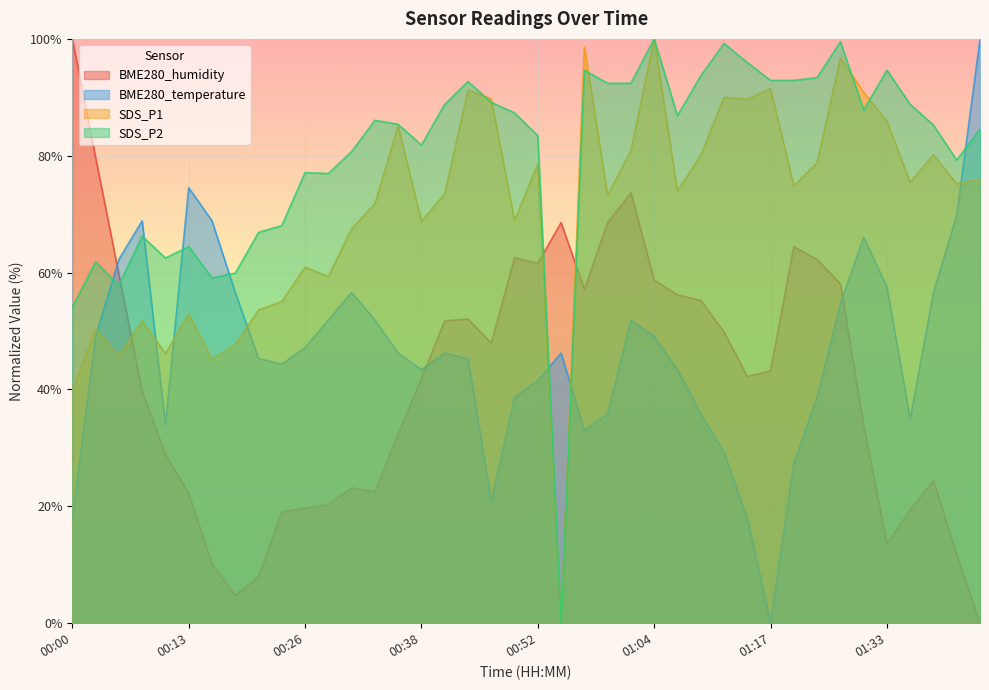

Reading right to left, extract all data points from this chart.

BME280_humidity: 0.0	11.7	24.4	19.4	13.7	34.0	58.1	62.2	64.4	43.2	42.2	49.8	55.2	56.2	58.7	73.7	68.6	57.1	68.6	61.6	62.5	47.9	52.1	51.7	41.9	32.4	22.5	23.2	20.3	19.7	19.0	7.9	4.8	10.2	22.2	28.9	39.7	59.7	79.7	100.0
BME280_temperature: 100.0	69.8	56.6	34.9	57.5	66.0	54.7	38.7	27.4	0.0	17.9	29.2	35.8	43.4	49.1	51.9	35.8	33.0	46.2	41.5	38.7	20.8	45.3	46.2	43.4	46.2	51.9	56.6	51.9	47.2	44.3	45.3	56.6	68.9	74.5	34.0	68.9	62.3	49.1	17.9
SDS_P1: 76.0	75.2	80.2	75.5	85.9	90.8	96.7	78.8	74.9	91.5	89.7	90.0	80.1	73.9	100.0	80.8	73.3	98.6	0.0	78.6	68.9	89.7	91.2	73.5	68.7	85.1	71.8	67.5	59.3	60.9	55.1	53.6	47.6	45.2	52.9	46.2	51.7	45.7	50.3	39.8
SDS_P2: 84.6	79.2	85.2	88.8	94.6	87.8	99.5	93.4	92.9	92.9	96.0	99.2	93.7	86.8	100.0	92.4	92.4	94.6	0.0	83.4	87.3	89.1	92.7	88.8	81.8	85.4	86.1	80.7	77.0	77.1	68.0	66.9	59.9	59.1	64.4	62.5	66.2	57.8	61.9	54.1